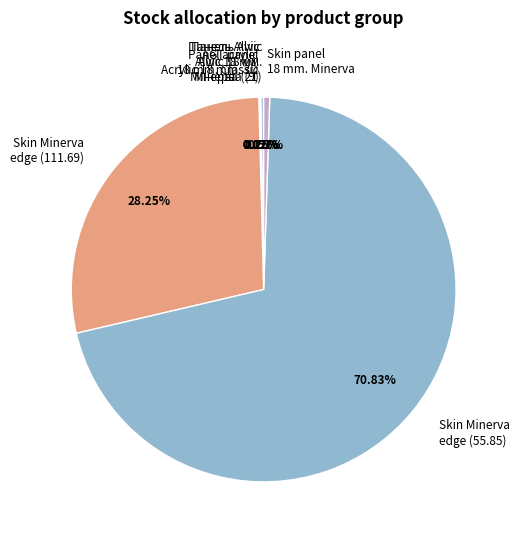

Is Skin Minerva edge (55.85) the majority of the pie?

Yes